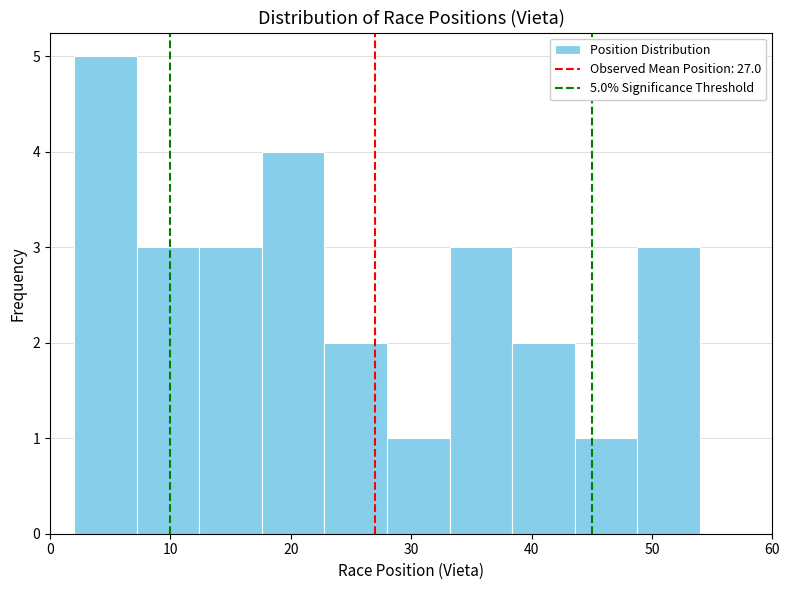

Over which range of the x-axis is the bar tallest?

2.0 to 7.2